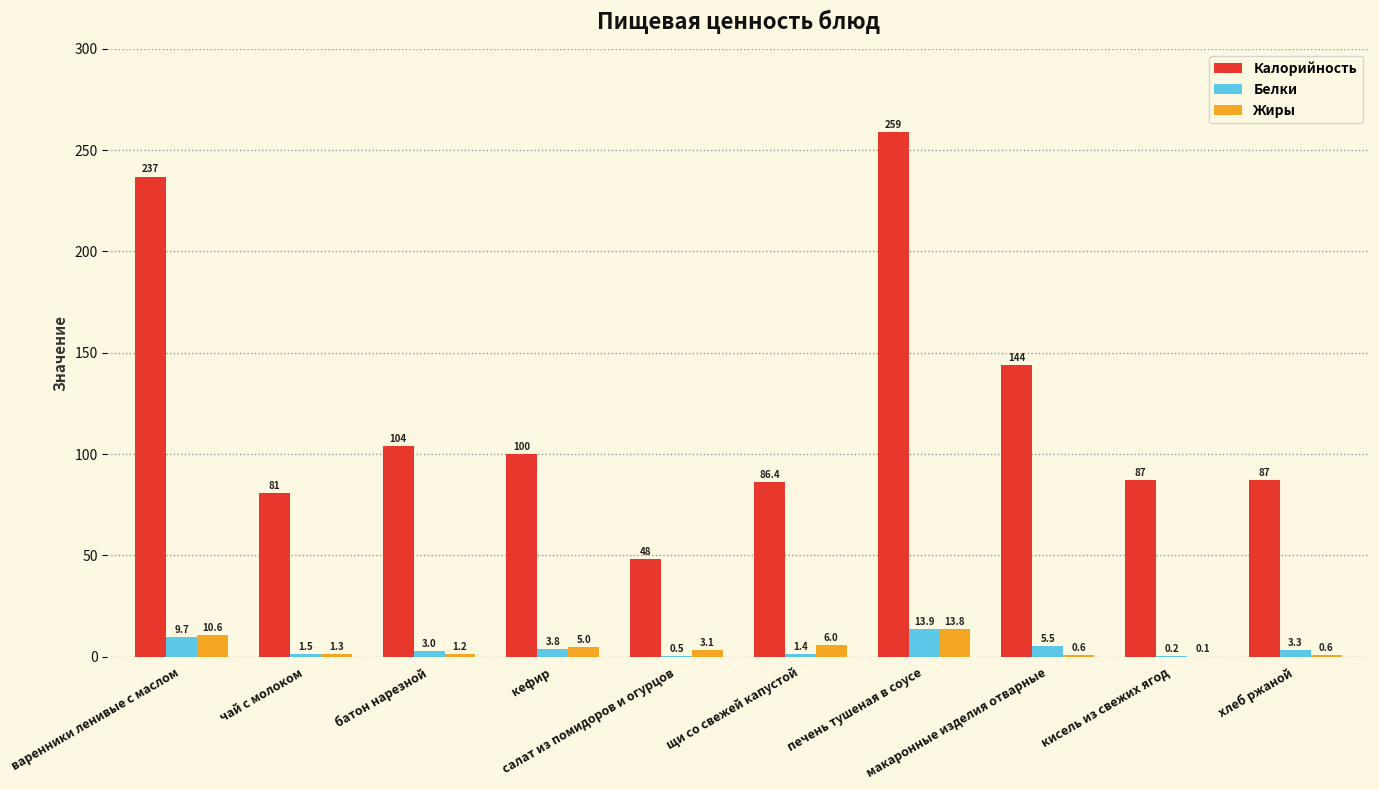

Reading left to right, list all the values displayed in this chart.

Калорийность: варенники ленивые с маслом=237.0	чай с молоком=81.0	батон нарезной=104.0	кефир=100.0	салат из помидоров и огурцов=48.0	щи со свежей капустой=86.4	печень тушеная в соусе=259.0	макаронные изделия отварные=144.0	кисель из свежих ягод=87.0	хлеб ржаной=87.0
Белки: варенники ленивые с маслом=9.7	чай с молоком=1.5	батон нарезной=3.0	кефир=3.8	салат из помидоров и огурцов=0.5	щи со свежей капустой=1.4	печень тушеная в соусе=13.9	макаронные изделия отварные=5.5	кисель из свежих ягод=0.2	хлеб ржаной=3.3
Жиры: варенники ленивые с маслом=10.6	чай с молоком=1.3	батон нарезной=1.2	кефир=5.0	салат из помидоров и огурцов=3.1	щи со свежей капустой=6.0	печень тушеная в соусе=13.8	макаронные изделия отварные=0.6	кисель из свежих ягод=0.1	хлеб ржаной=0.6